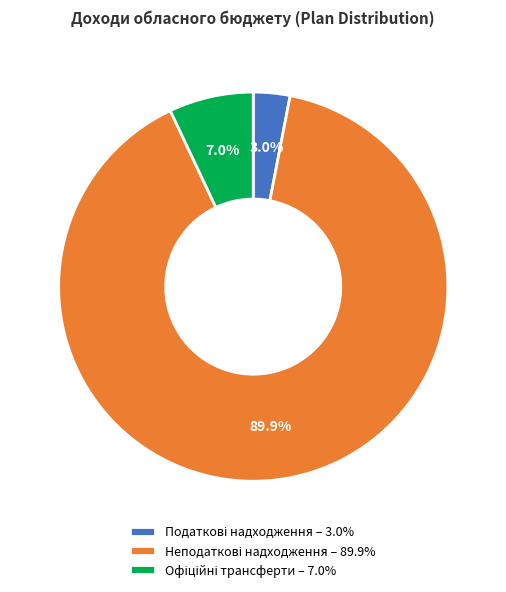

Is there a majority slice in this chart?

Yes